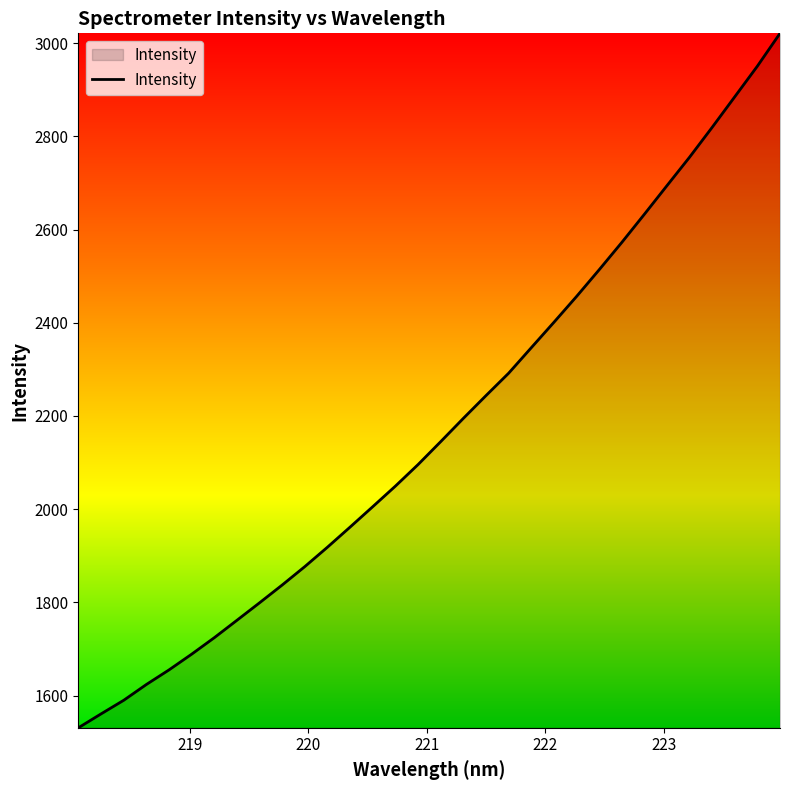

What is the greatest value displayed?

3021.1